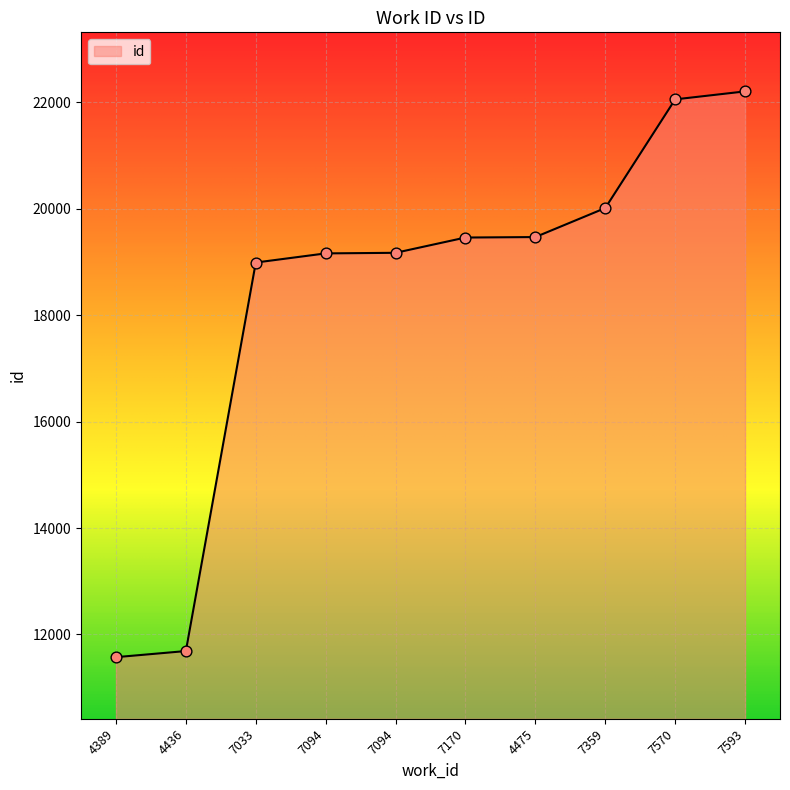

What is the change in value from 4389 to 7359?

+8442